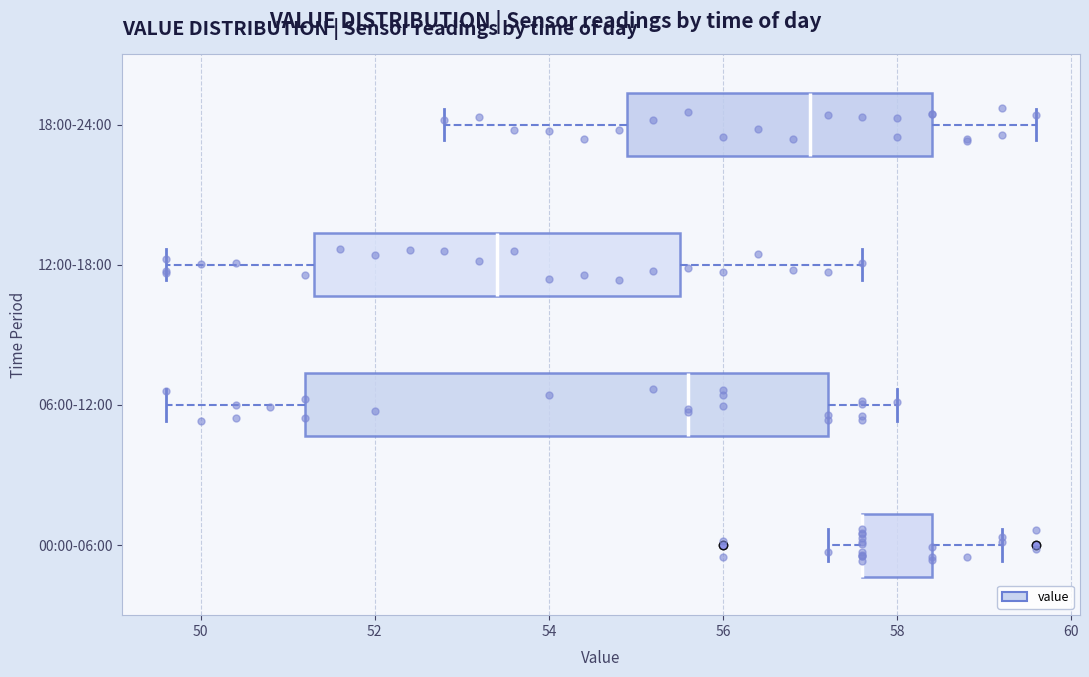

Reading bottom to top, read every box against the x-axis: the position of its median line, the range the box covers, and the ends of its whiskers. The values are not printed on the chart, so give them approximately, as read against the axis.

00:00-06:00: median 57.6 (drawn on the box's left edge), box 57.6 to 58.4, whiskers 57.2 to 59.2
06:00-12:00: median 55.6, box 51.2 to 57.2, whiskers 49.6 to 58.0
12:00-18:00: median 53.4, box 51.4 to 55.6, whiskers 49.6 to 57.6
18:00-24:00: median 57.0, box 55.0 to 58.4, whiskers 52.8 to 59.6